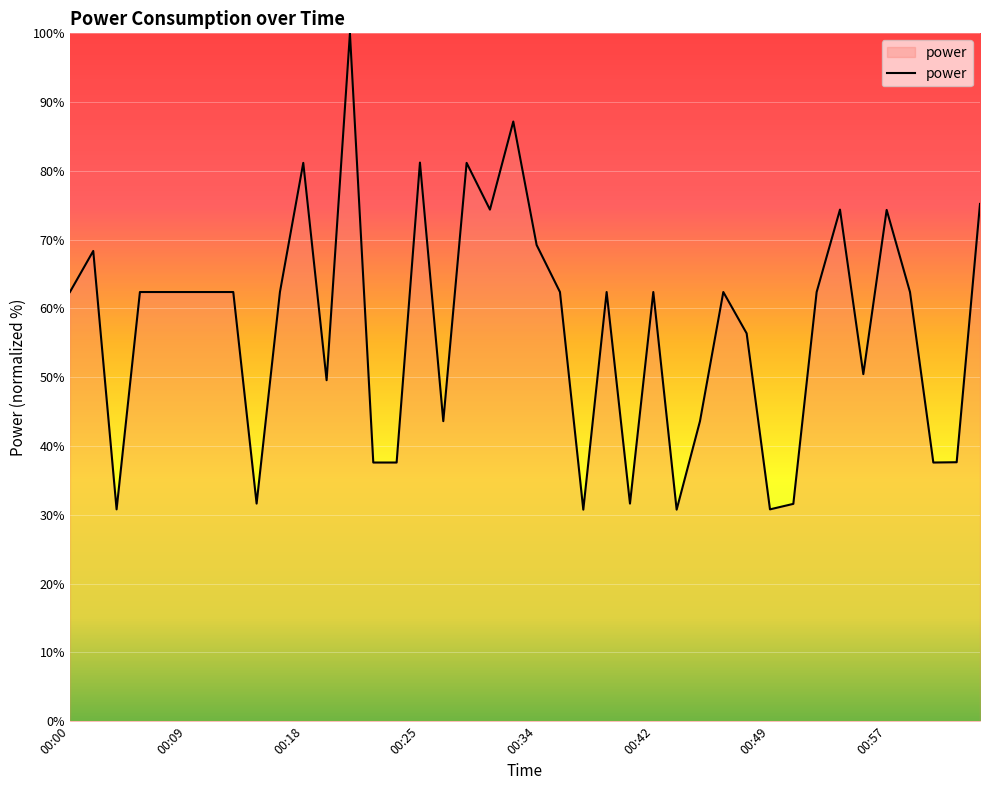

True or false: the data has more than 1 interior local peaks.

True